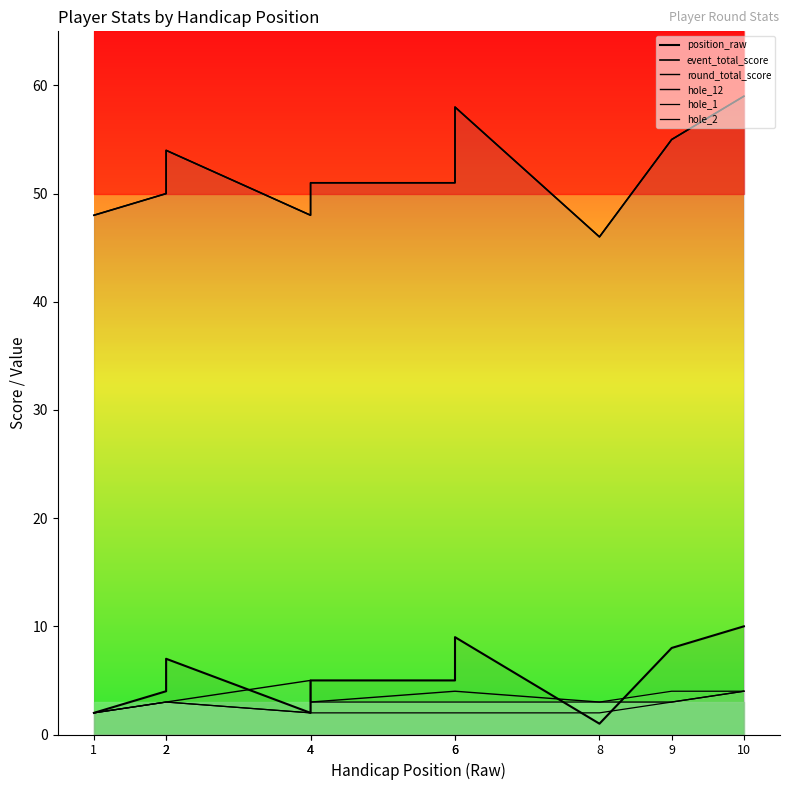

Is it true that hole_12 equals 3 at 9?

True